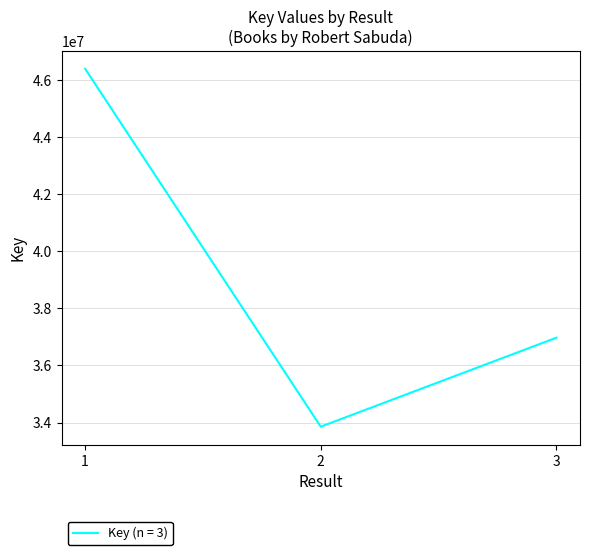

Where does the data first go above 36972397?

1